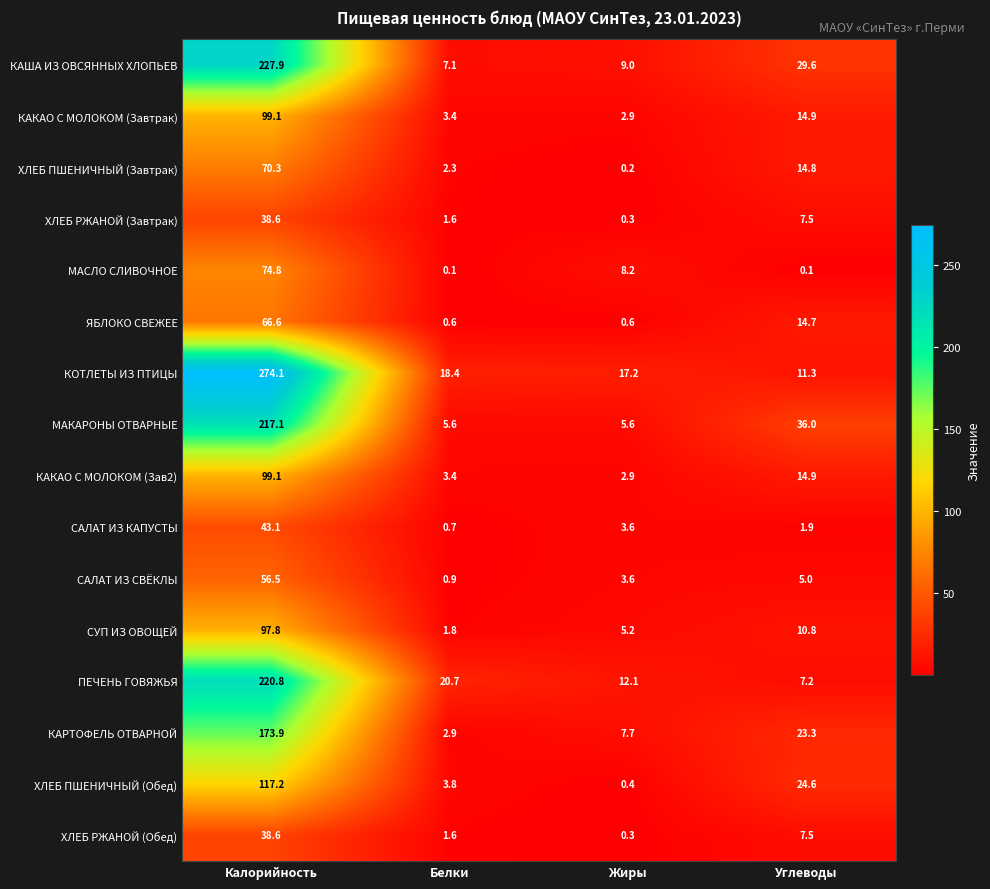

Between Калорийность and Углеводы, which series saw the biggest shift?

КОТЛЕТЫ ИЗ ПТИЦЫ